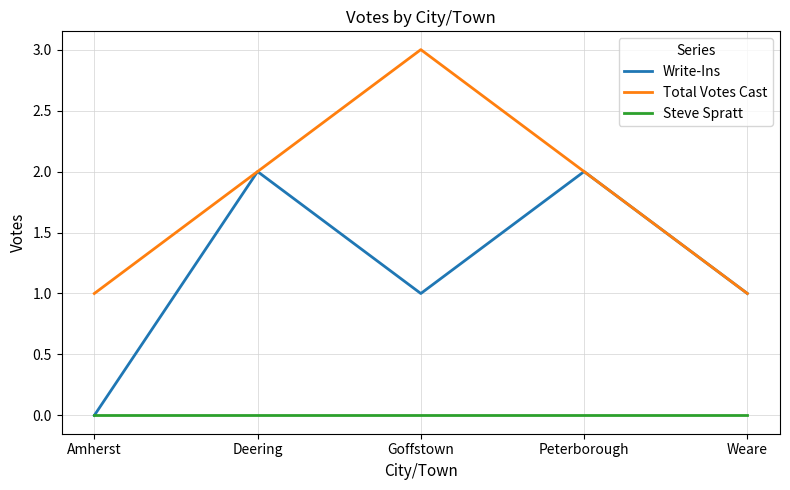

How many lines are shown in the chart?

3